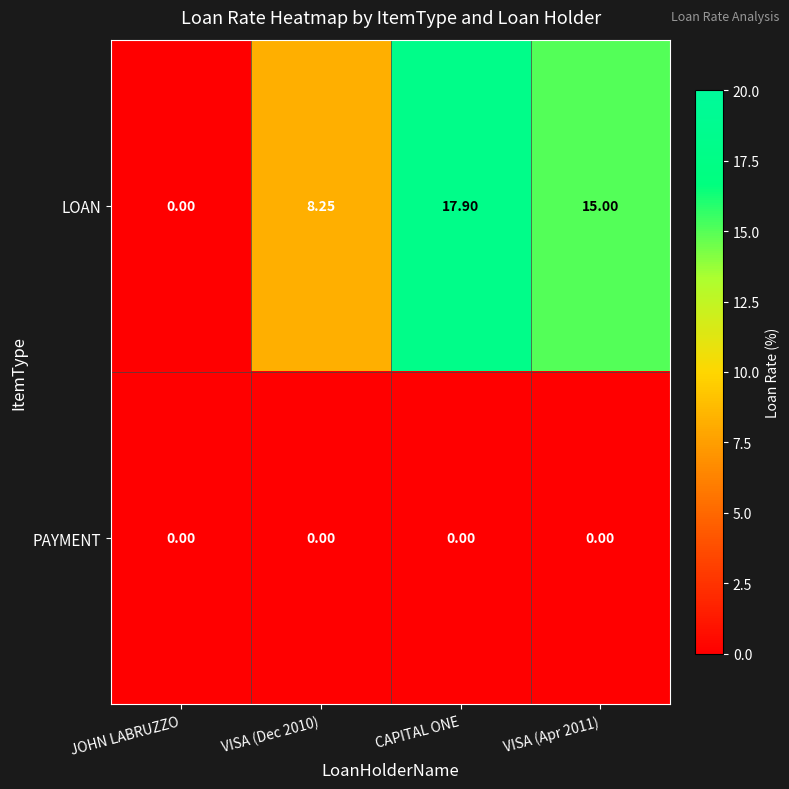

Which category has the highest value across all series?

CAPITAL ONE